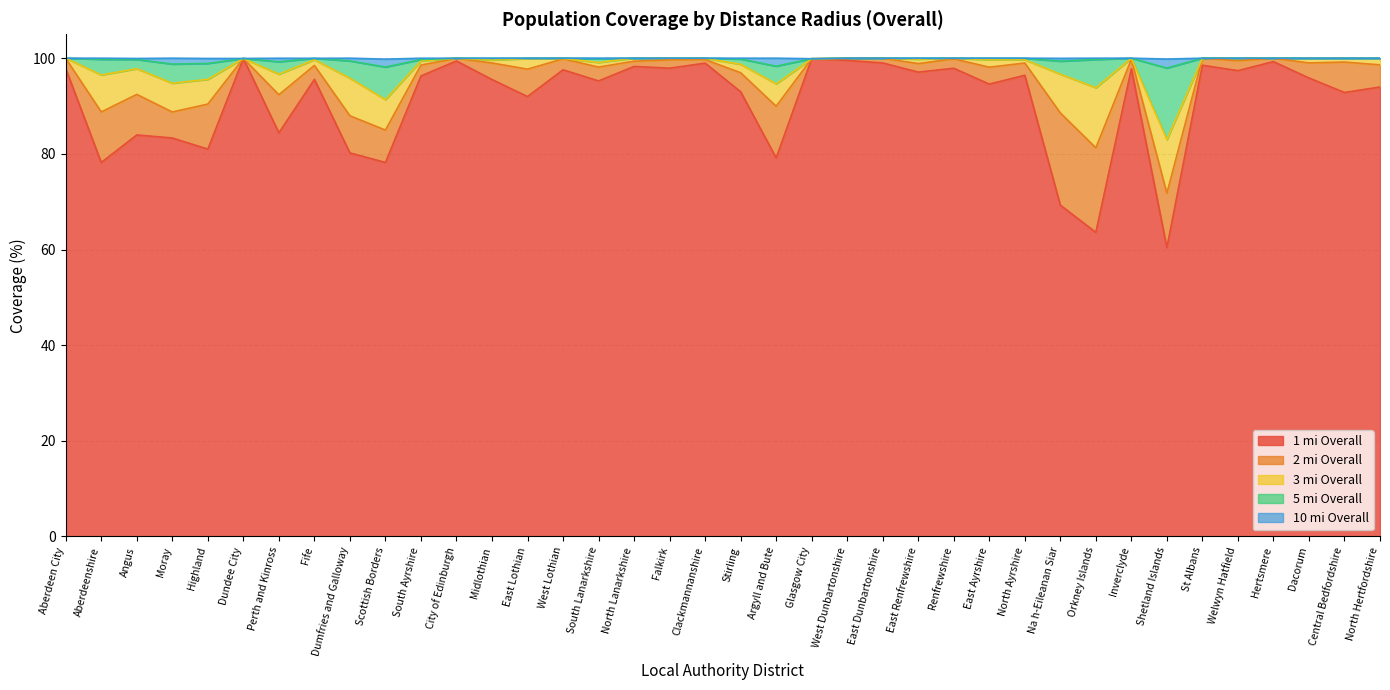

Reading right to left, list all the values displayed in this chart.

1 mi Overall: North Hertfordshire=94.0	Central Bedfordshire=92.8	Dacorum=95.9	Hertsmere=99.3	Welwyn Hatfield=97.4	St Albans=98.5	Shetland Islands=60.4	Inverclyde=97.8	Orkney Islands=63.6	Na h-Eileanan Siar=69.3	North Ayrshire=96.4	East Ayrshire=94.6	Renfrewshire=97.9	East Renfrewshire=97.1	East Dunbartonshire=99.0	West Dunbartonshire=99.5	Glasgow City=99.9	Argyll and Bute=79.2	Stirling=93.0	Clackmannanshire=99.0	Falkirk=97.9	North Lanarkshire=98.3	South Lanarkshire=95.2	West Lothian=97.6	East Lothian=92.0	Midlothian=95.5	City of Edinburgh=99.4	South Ayrshire=96.3	Scottish Borders=78.2	Dumfries and Galloway=80.2	Fife=95.6	Perth and Kinross=84.4	Dundee City=99.9	Highland=81.0	Moray=83.3	Angus=84.0	Aberdeenshire=78.2	Aberdeen City=97.8
2 mi Overall: North Hertfordshire=98.6	Central Bedfordshire=99.2	Dacorum=99.0	Hertsmere=100.0	Welwyn Hatfield=99.5	St Albans=100.0	Shetland Islands=71.8	Inverclyde=99.8	Orkney Islands=81.3	Na h-Eileanan Siar=88.5	North Ayrshire=99.0	East Ayrshire=98.1	Renfrewshire=99.9	East Renfrewshire=98.9	East Dunbartonshire=100.0	West Dunbartonshire=100.0	Glasgow City=99.9	Argyll and Bute=90.0	Stirling=97.0	Clackmannanshire=99.7	Falkirk=99.7	North Lanarkshire=99.4	South Lanarkshire=98.1	West Lothian=99.9	East Lothian=97.7	Midlothian=99.0	City of Edinburgh=100.0	South Ayrshire=98.6	Scottish Borders=85.0	Dumfries and Galloway=88.0	Fife=98.5	Perth and Kinross=92.4	Dundee City=99.9	Highland=90.4	Moray=88.8	Angus=92.4	Aberdeenshire=88.8	Aberdeen City=99.9
3 mi Overall: North Hertfordshire=100.0	Central Bedfordshire=100.0	Dacorum=100.0	Hertsmere=100.0	Welwyn Hatfield=100.0	St Albans=100.0	Shetland Islands=83.0	Inverclyde=100.0	Orkney Islands=93.8	Na h-Eileanan Siar=96.7	North Ayrshire=99.7	East Ayrshire=99.7	Renfrewshire=100.0	East Renfrewshire=99.8	East Dunbartonshire=100.0	West Dunbartonshire=100.0	Glasgow City=99.9	Argyll and Bute=94.6	Stirling=98.7	Clackmannanshire=100.0	Falkirk=100.0	North Lanarkshire=100.0	South Lanarkshire=99.1	West Lothian=99.9	East Lothian=99.9	Midlothian=99.6	City of Edinburgh=100.0	South Ayrshire=99.4	Scottish Borders=91.3	Dumfries and Galloway=95.8	Fife=99.7	Perth and Kinross=96.7	Dundee City=99.9	Highland=95.6	Moray=94.8	Angus=97.8	Aberdeenshire=96.5	Aberdeen City=100.0
5 mi Overall: North Hertfordshire=100.0	Central Bedfordshire=100.0	Dacorum=100.0	Hertsmere=100.0	Welwyn Hatfield=100.0	St Albans=100.0	Shetland Islands=97.9	Inverclyde=100.0	Orkney Islands=99.7	Na h-Eileanan Siar=99.4	North Ayrshire=100.0	East Ayrshire=100.0	Renfrewshire=100.0	East Renfrewshire=100.0	East Dunbartonshire=100.0	West Dunbartonshire=100.0	Glasgow City=99.9	Argyll and Bute=98.3	Stirling=99.8	Clackmannanshire=100.0	Falkirk=100.0	North Lanarkshire=100.0	South Lanarkshire=99.9	West Lothian=100.0	East Lothian=100.0	Midlothian=100.0	City of Edinburgh=100.0	South Ayrshire=99.7	Scottish Borders=98.2	Dumfries and Galloway=99.4	Fife=100.0	Perth and Kinross=99.2	Dundee City=99.9	Highland=98.9	Moray=98.8	Angus=99.7	Aberdeenshire=99.8	Aberdeen City=100.0
10 mi Overall: North Hertfordshire=100.0	Central Bedfordshire=100.0	Dacorum=100.0	Hertsmere=100.0	Welwyn Hatfield=100.0	St Albans=100.0	Shetland Islands=99.8	Inverclyde=100.0	Orkney Islands=100.0	Na h-Eileanan Siar=100.0	North Ayrshire=100.0	East Ayrshire=100.0	Renfrewshire=100.0	East Renfrewshire=100.0	East Dunbartonshire=100.0	West Dunbartonshire=100.0	Glasgow City=99.9	Argyll and Bute=100.0	Stirling=100.0	Clackmannanshire=100.0	Falkirk=100.0	North Lanarkshire=100.0	South Lanarkshire=100.0	West Lothian=100.0	East Lothian=100.0	Midlothian=100.0	City of Edinburgh=100.0	South Ayrshire=100.0	Scottish Borders=99.8	Dumfries and Galloway=100.0	Fife=100.0	Perth and Kinross=100.0	Dundee City=99.9	Highland=99.9	Moray=100.0	Angus=99.9	Aberdeenshire=100.0	Aberdeen City=100.0